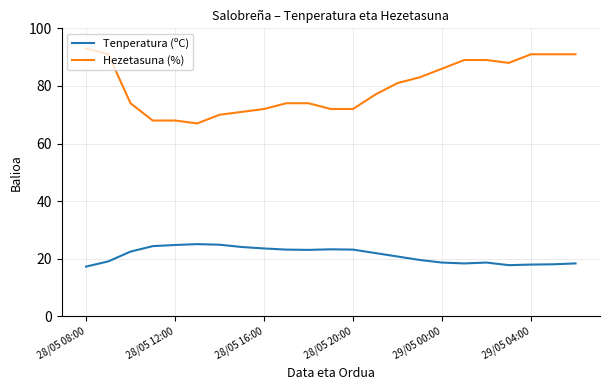

List the series in order of their peak value, highest first.

Hezetasuna (%), Tenperatura (ºC)